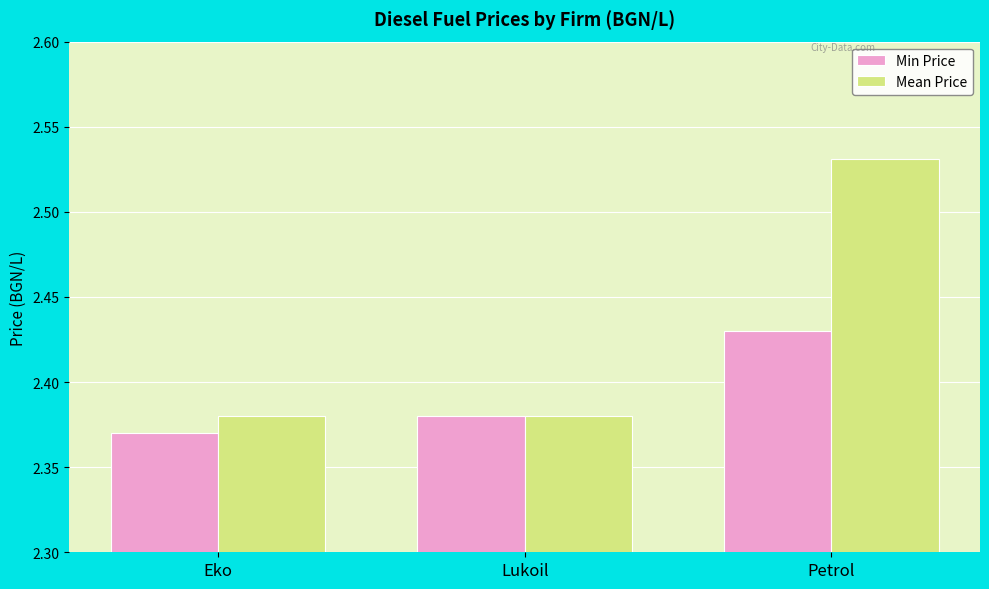

What are all the series names shown in the legend?

Min Price, Mean Price